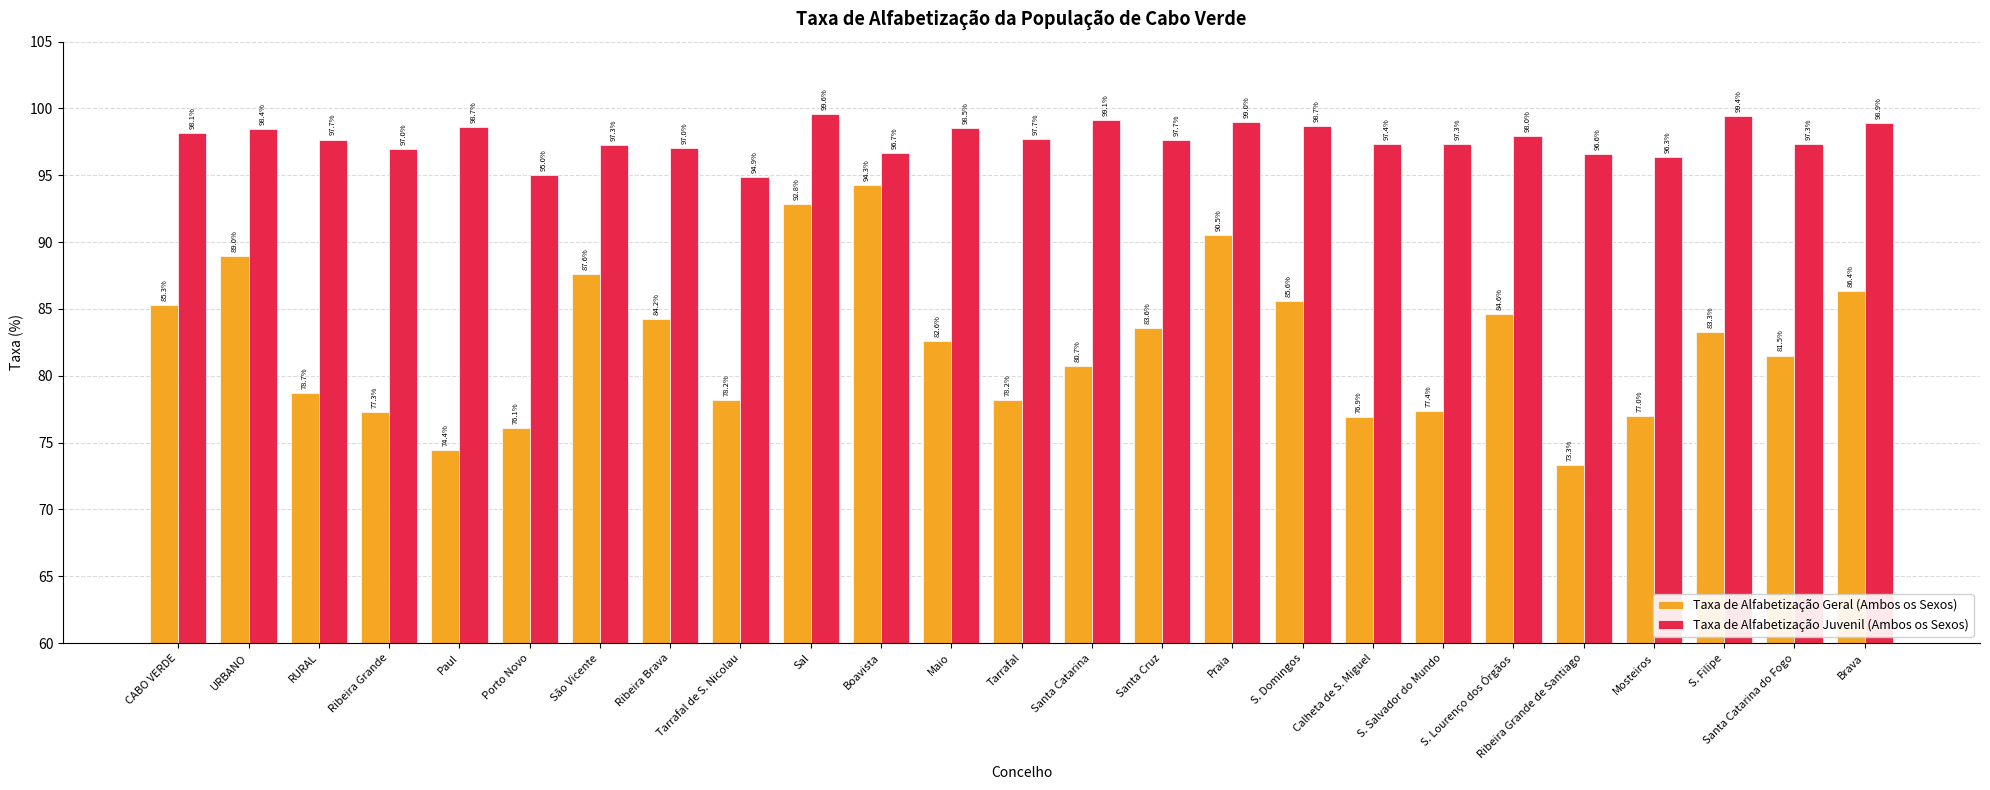

Are the bars grouped side by side (vs. stacked)?

Yes